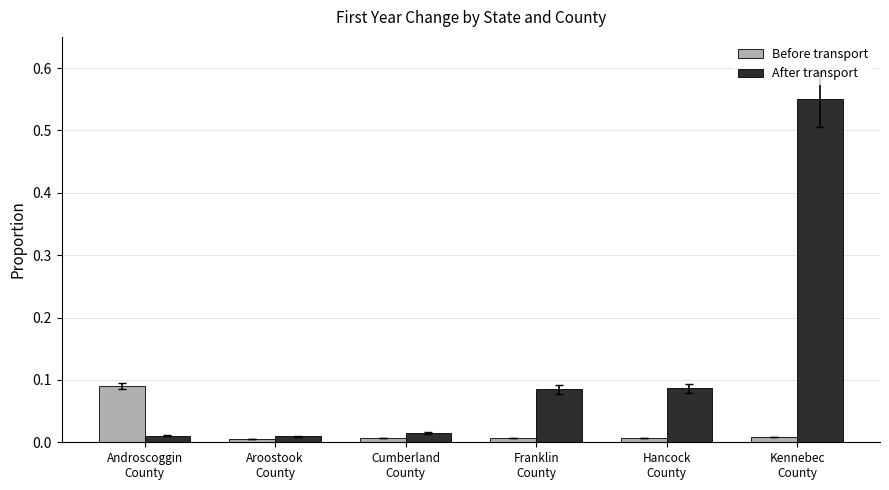

List the series in order of their overall mean, highest first.

After transport, Before transport